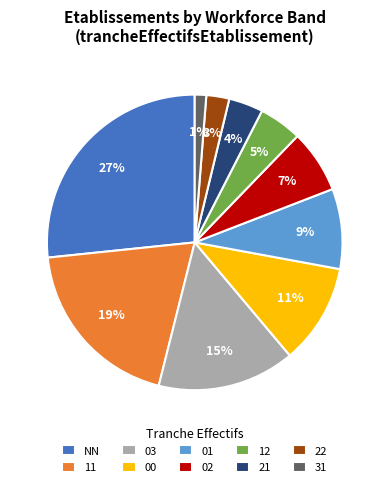

Which has a higher value, 21 or 12?

12